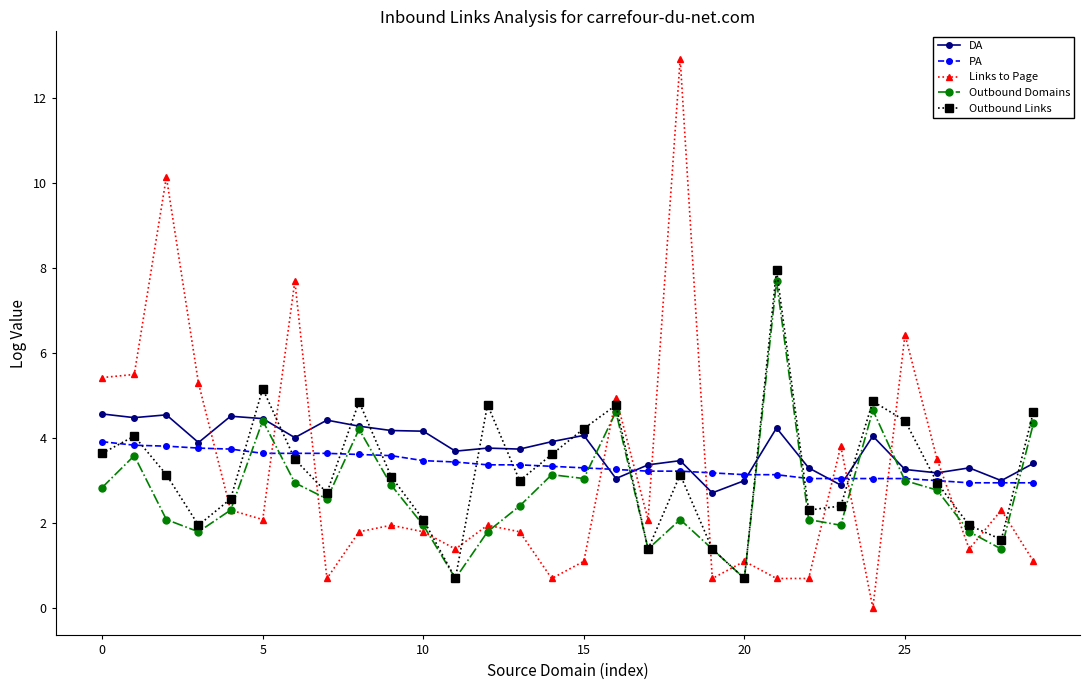

Does the chart have visible grid lines?

No